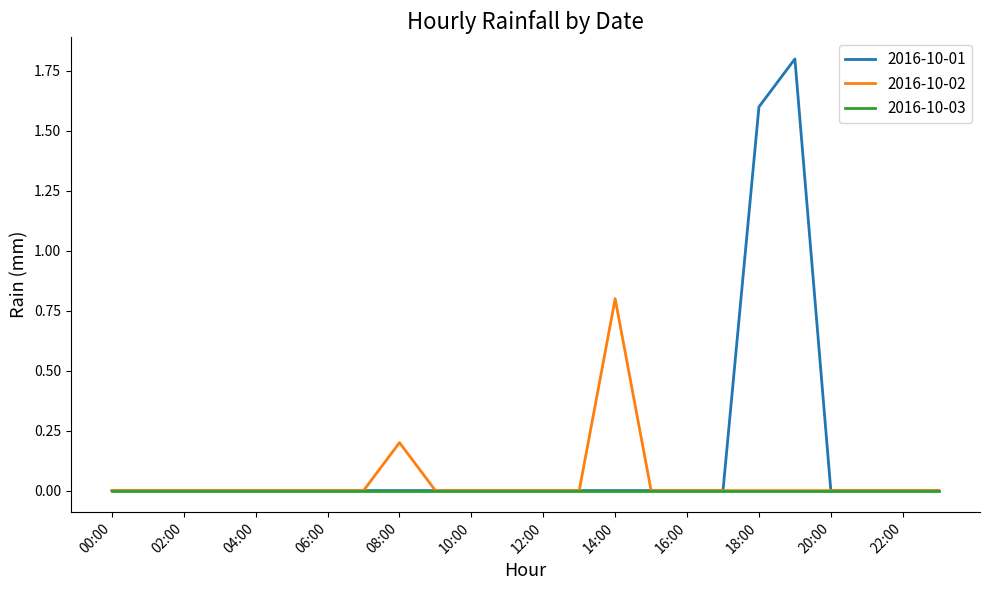

Which series has the widest spread of values?

2016-10-01